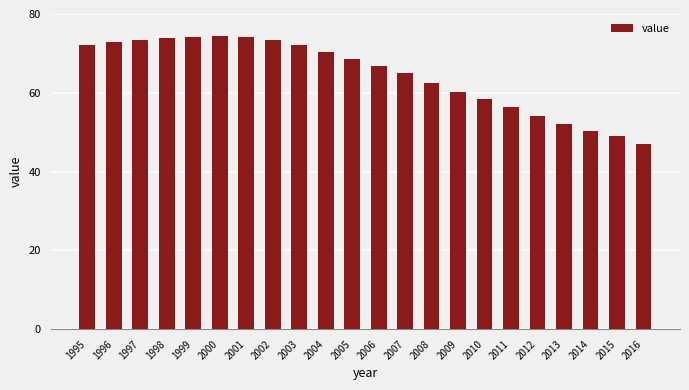

What is the difference between the values at 2006 and 2001?

7.5